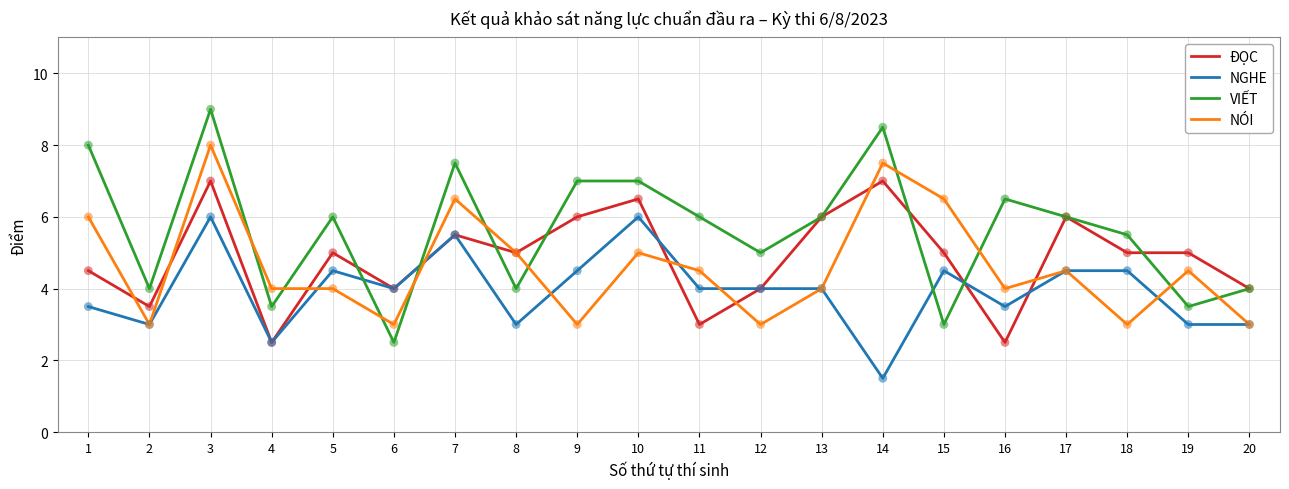

At which category is the sum across all series the highest?

3